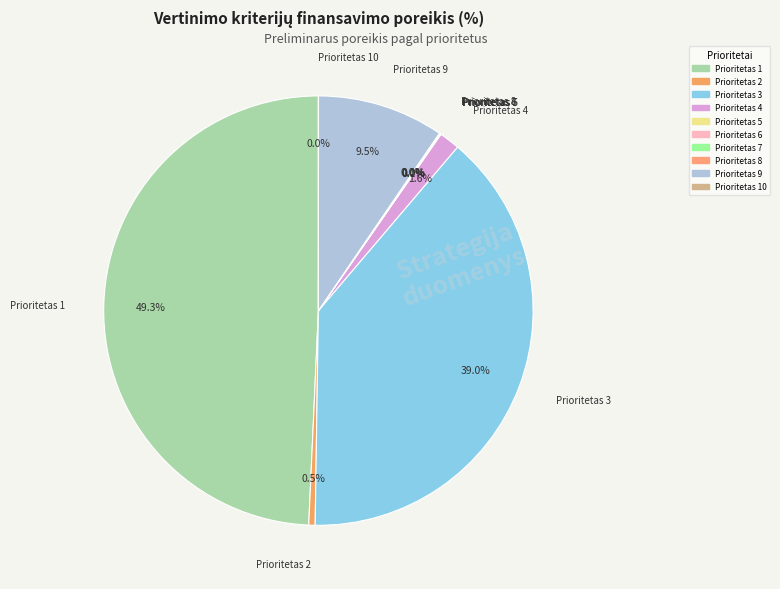

What is the smallest slice in the pie chart?

Prioritetas 10